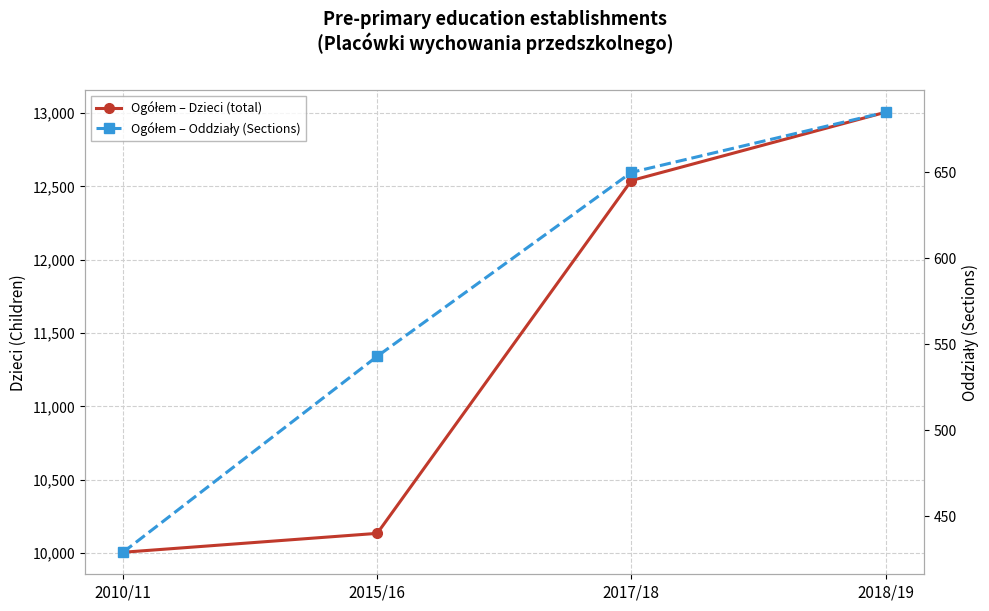

True or false: Ogółem – Dzieci (total) has more than 2 interior local peaks.

False